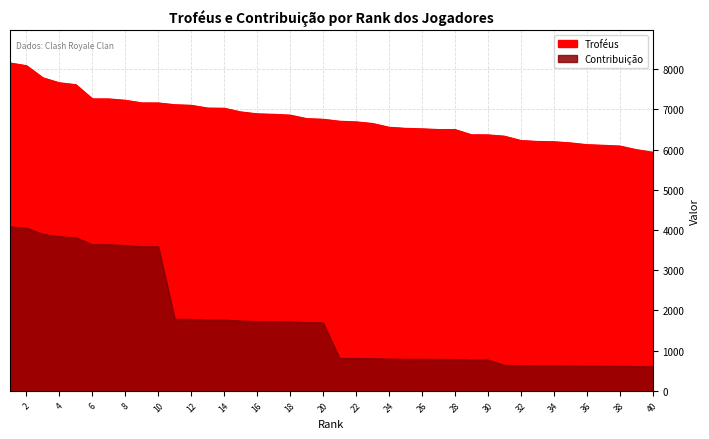

At 37, list the series in order from largest to smallest.

Troféus, Contribuição